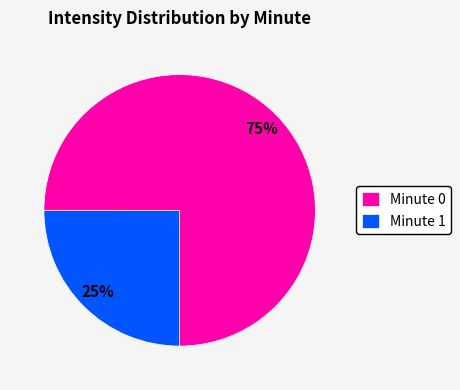

Is the sum of Minute 1 and Minute 0 greater than half?

Yes